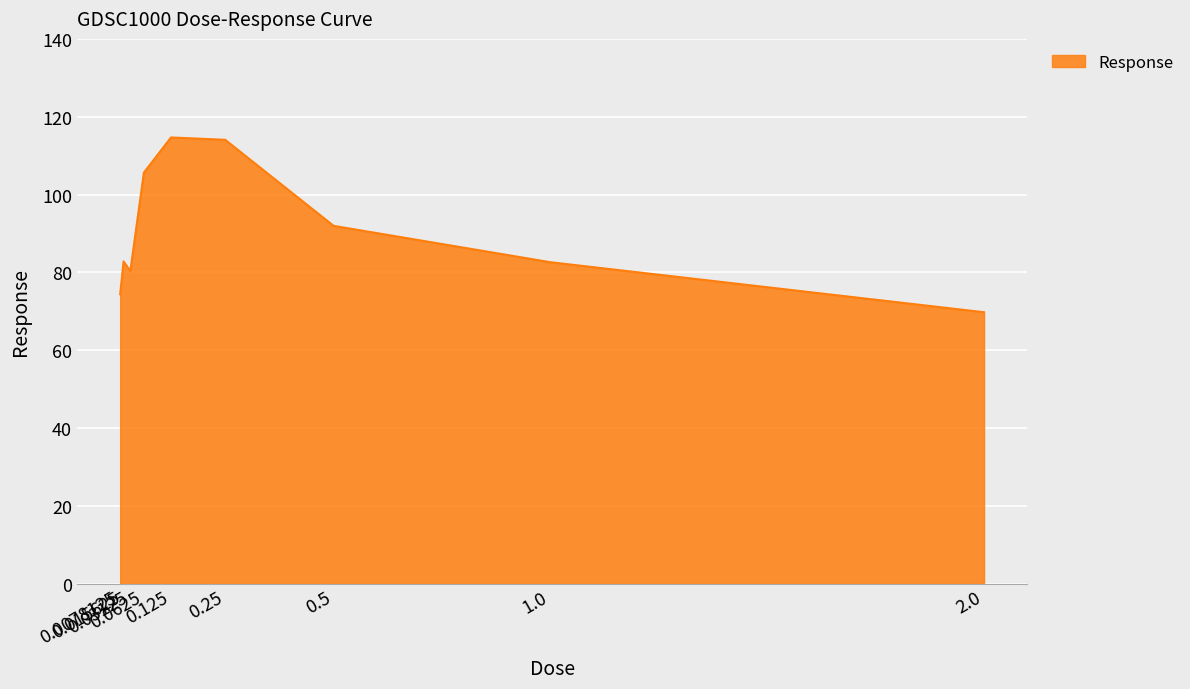

What position from the left is 0.25?

6